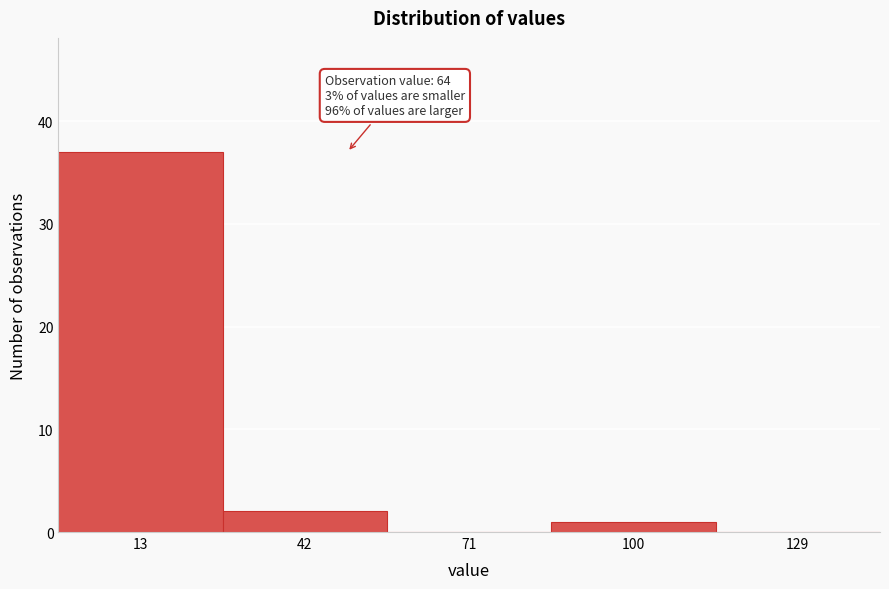

Reading left to right, extract all data points from this chart.

13=37	42=2	71=0	100=1	129=0